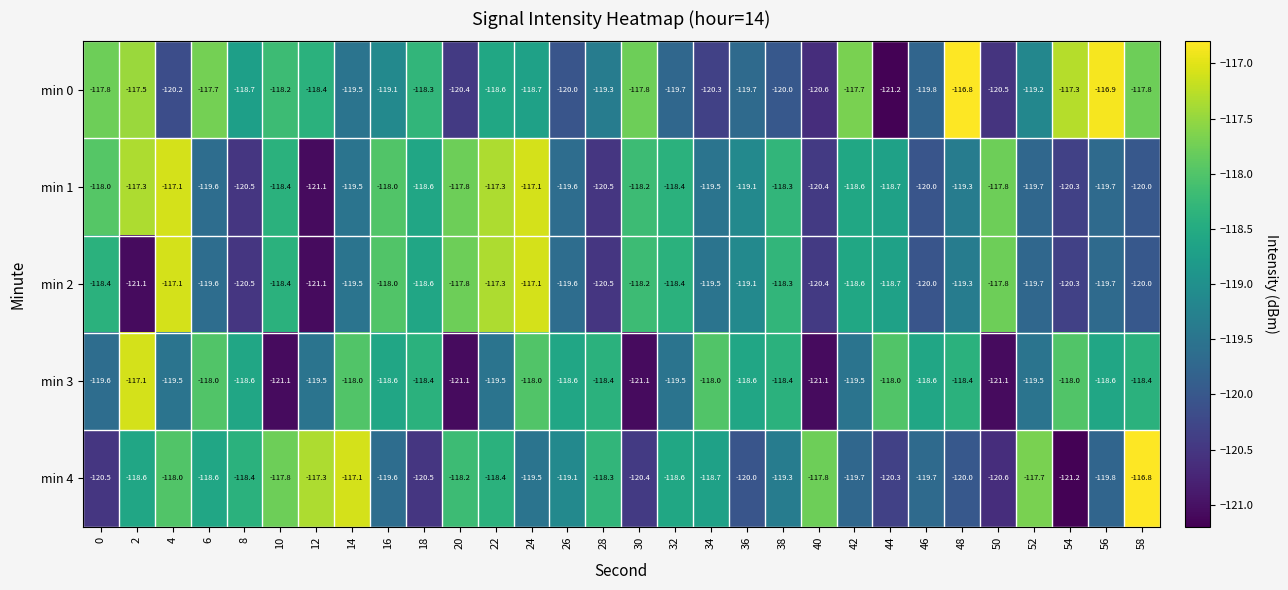

What is the total value across all series at 38?

-594.3